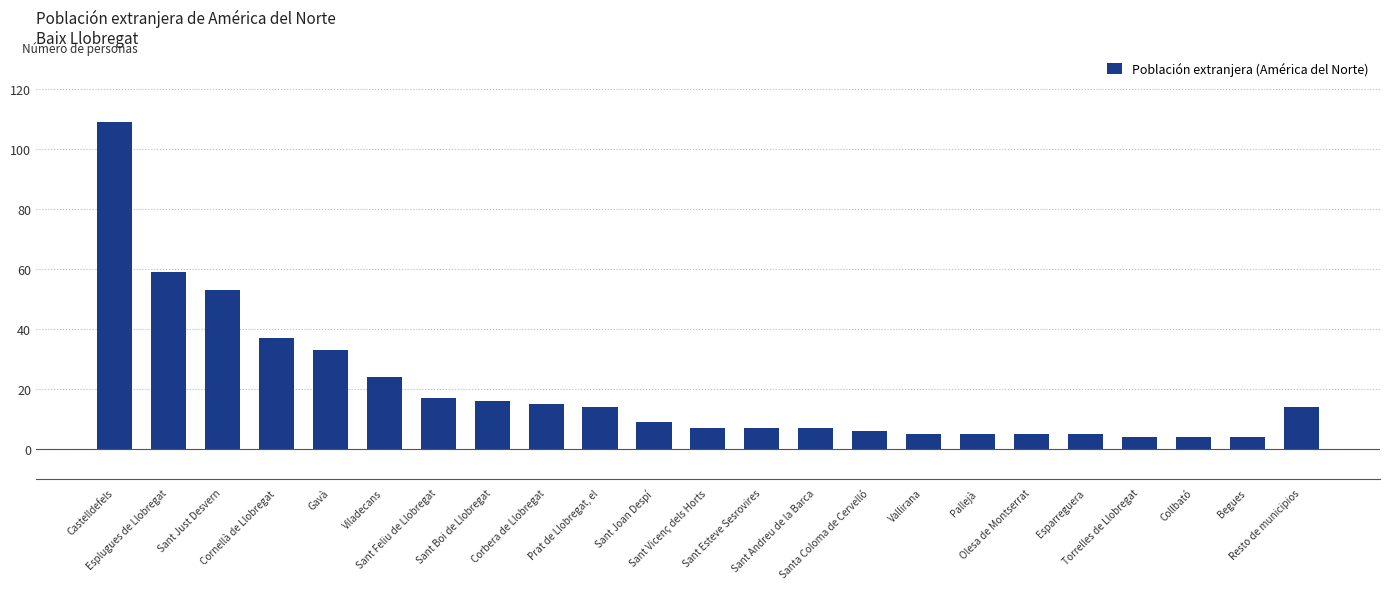

What is the label of the 1st bar from the left?

Castelldefels